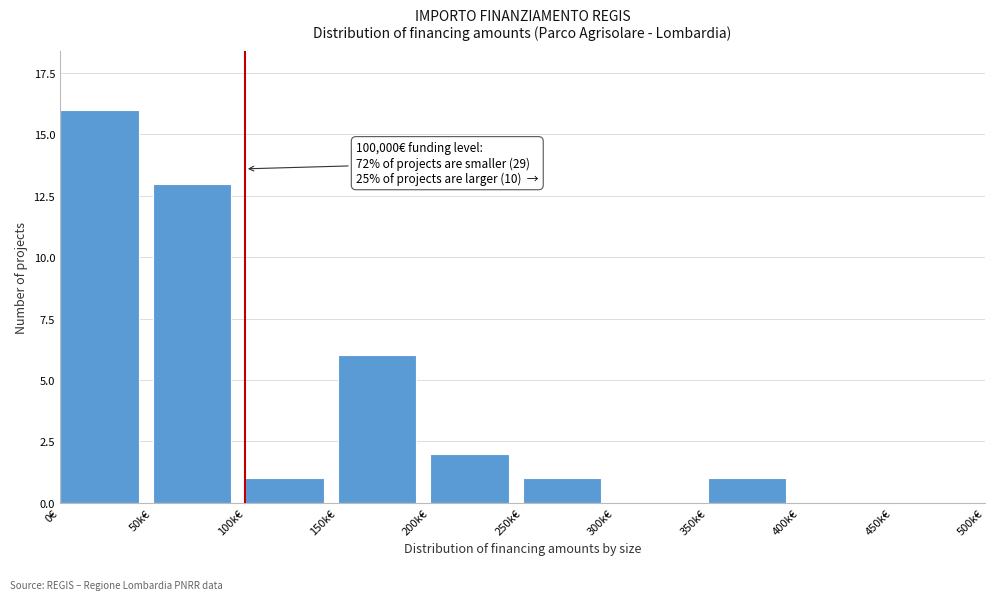

Reading right to left, extract all data points from this chart.

450k€=0	400k€=0	350k€=1	300k€=0	250k€=1	200k€=2	150k€=6	100k€=1	50k€=13	0€=16